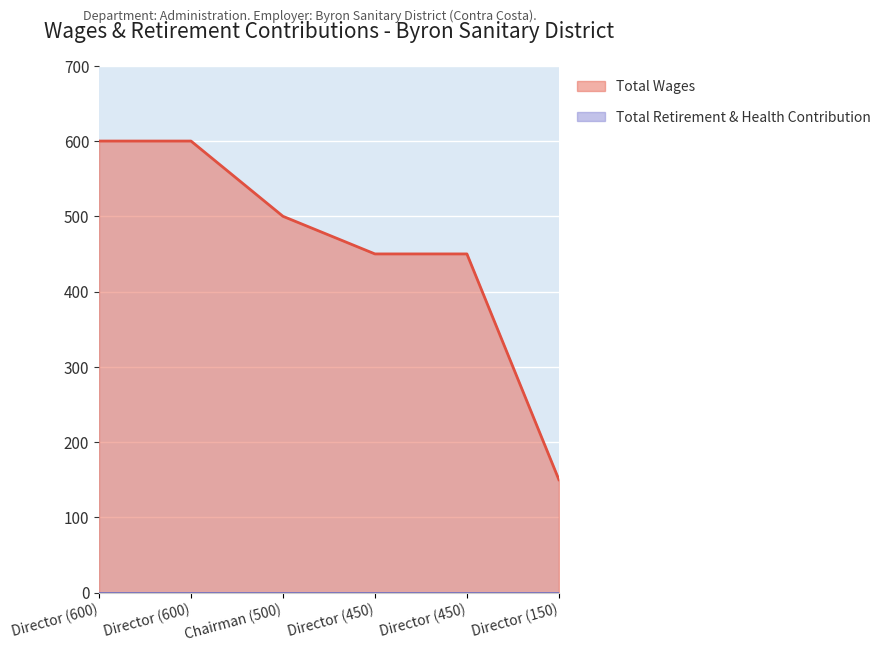

Reading right to left, extract all data points from this chart.

Director (150)=150	Director (450)=450	Director (450)=450	Chairman (500)=500	Director (600)=600	Director (600)=600